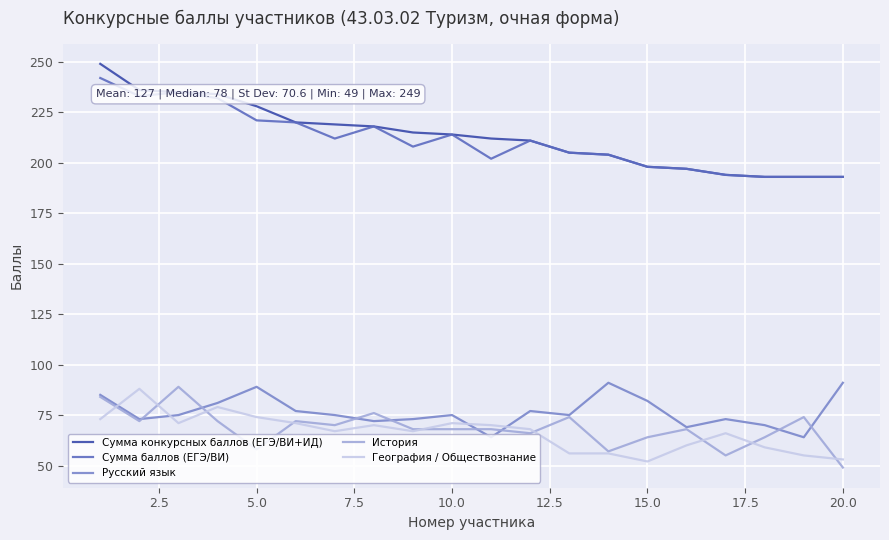

True or false: Русский язык and Сумма баллов (ЕГЭ/ВИ) intersect in this chart.

False